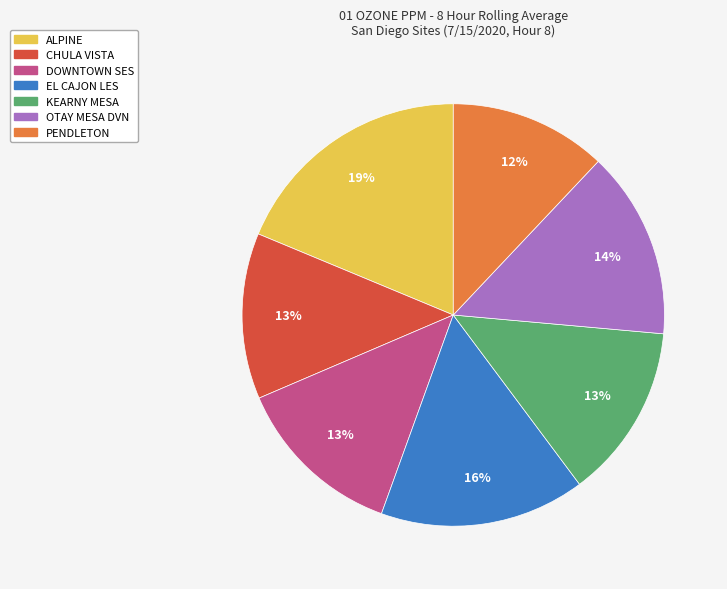

How many segments does this pie chart have?

7